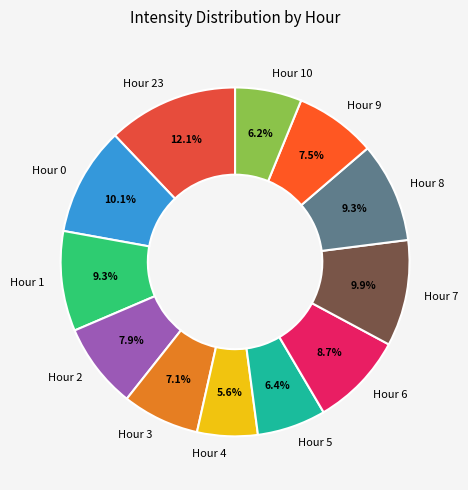

True or false: Hour 10 accounts for 6% of the total.

True